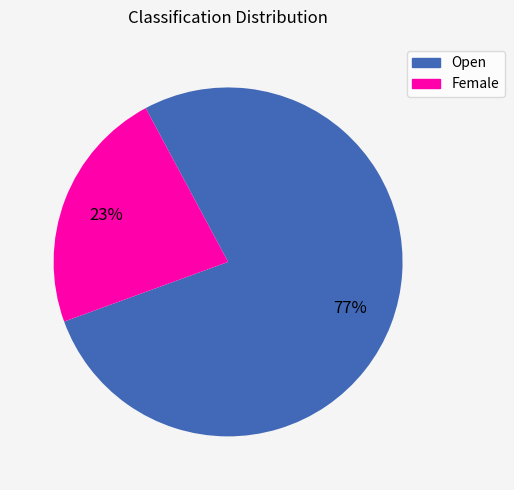

To the nearest percent, what percentage of the pie is Open?

77%